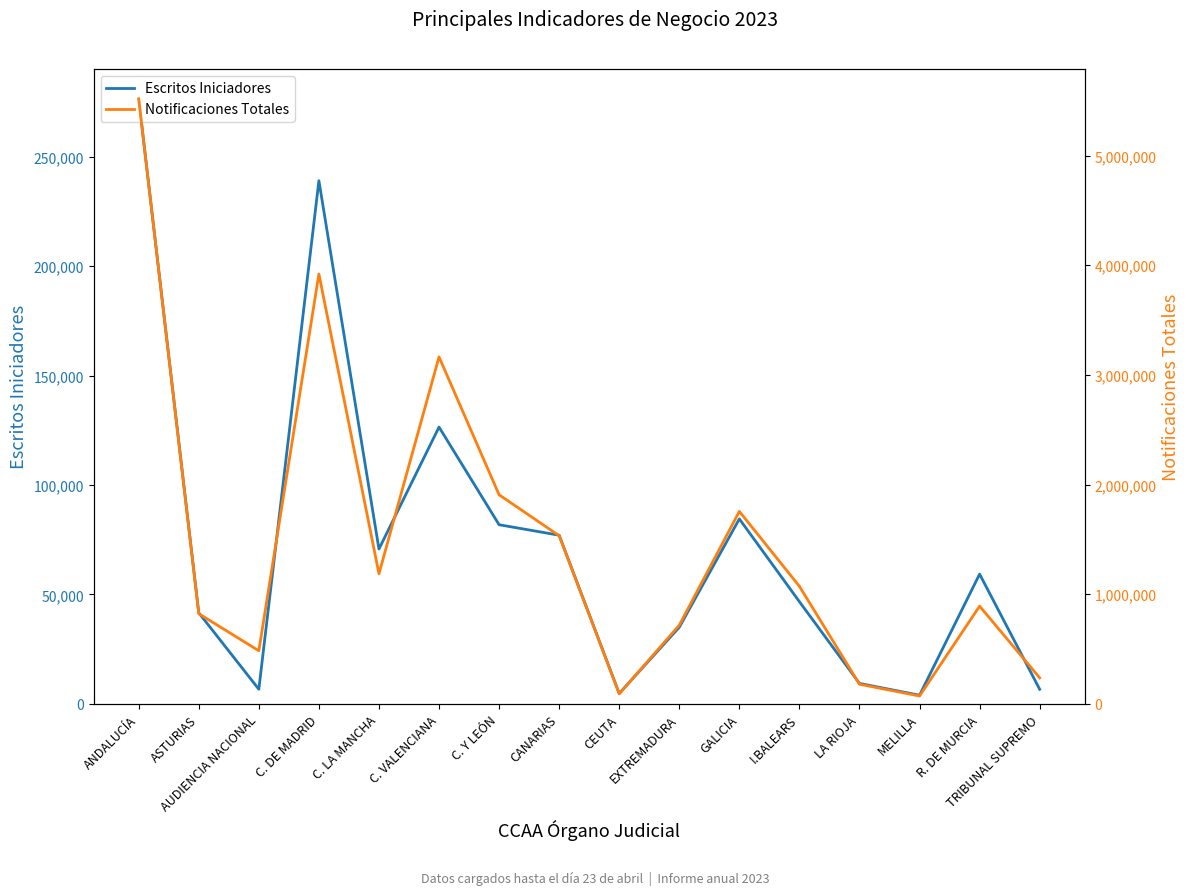

What is the sum of all Escritos Iniciadores values?

1169728